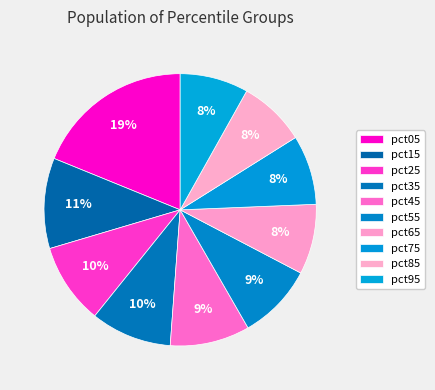

Count the number of slices in the pie.

10